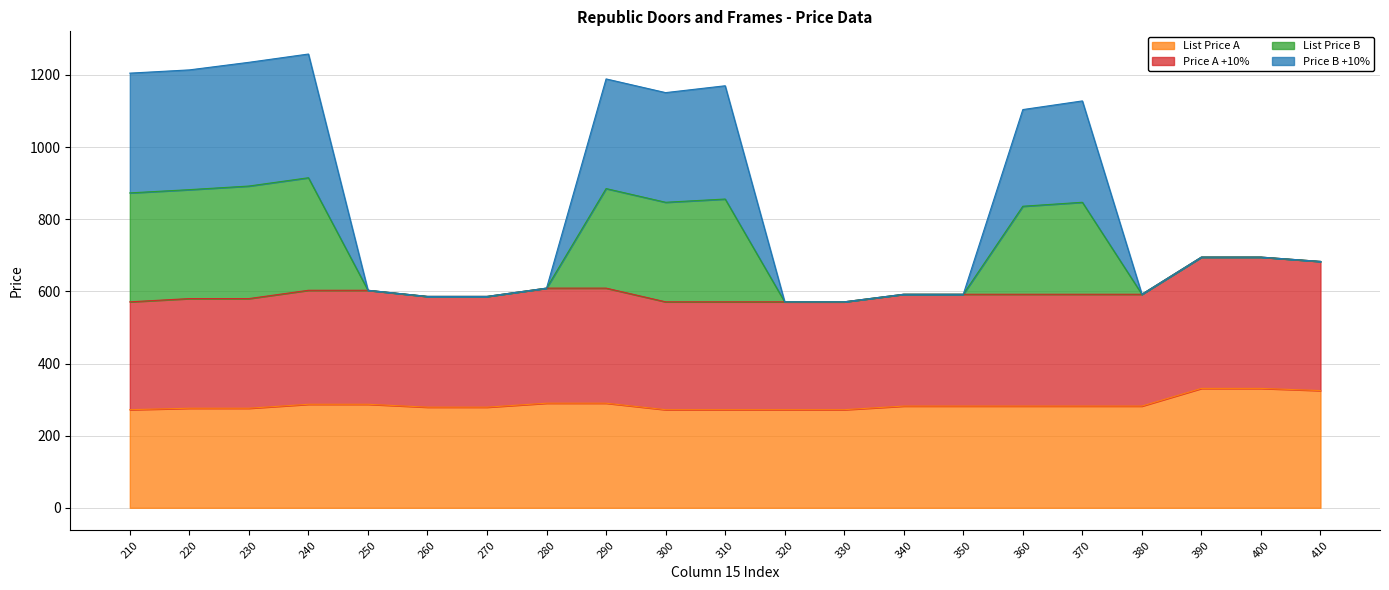

Is it true that List Price A equals 282 at 350?

True